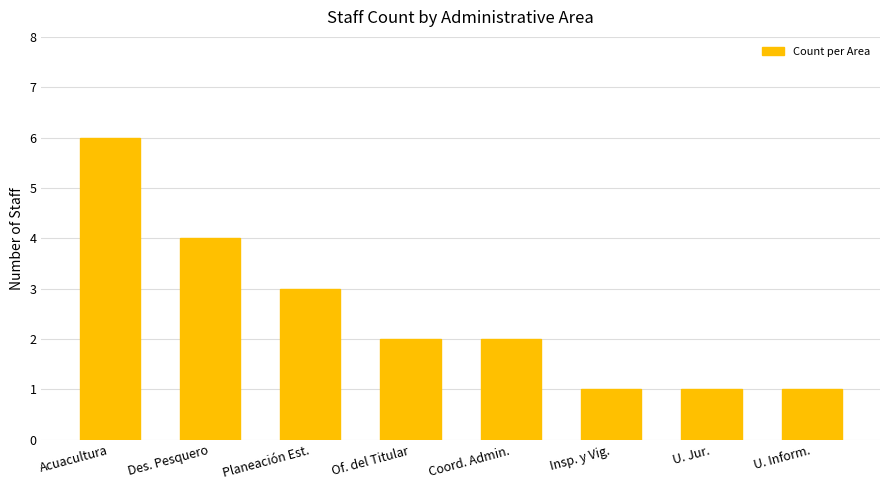

What position from the right is Planeación Est.?

6